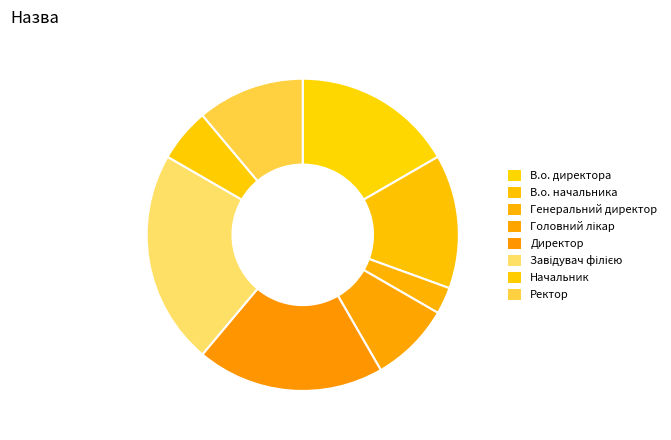

How many slices are in this pie chart?

8